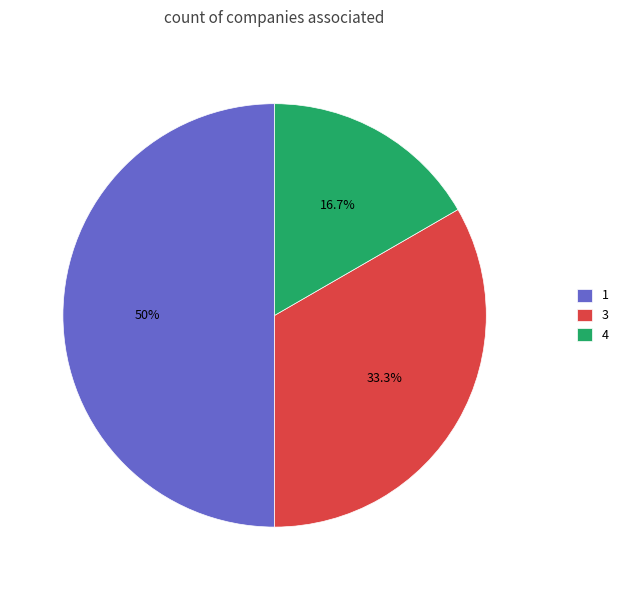

Is it true that 1 is 5% of the pie?

False